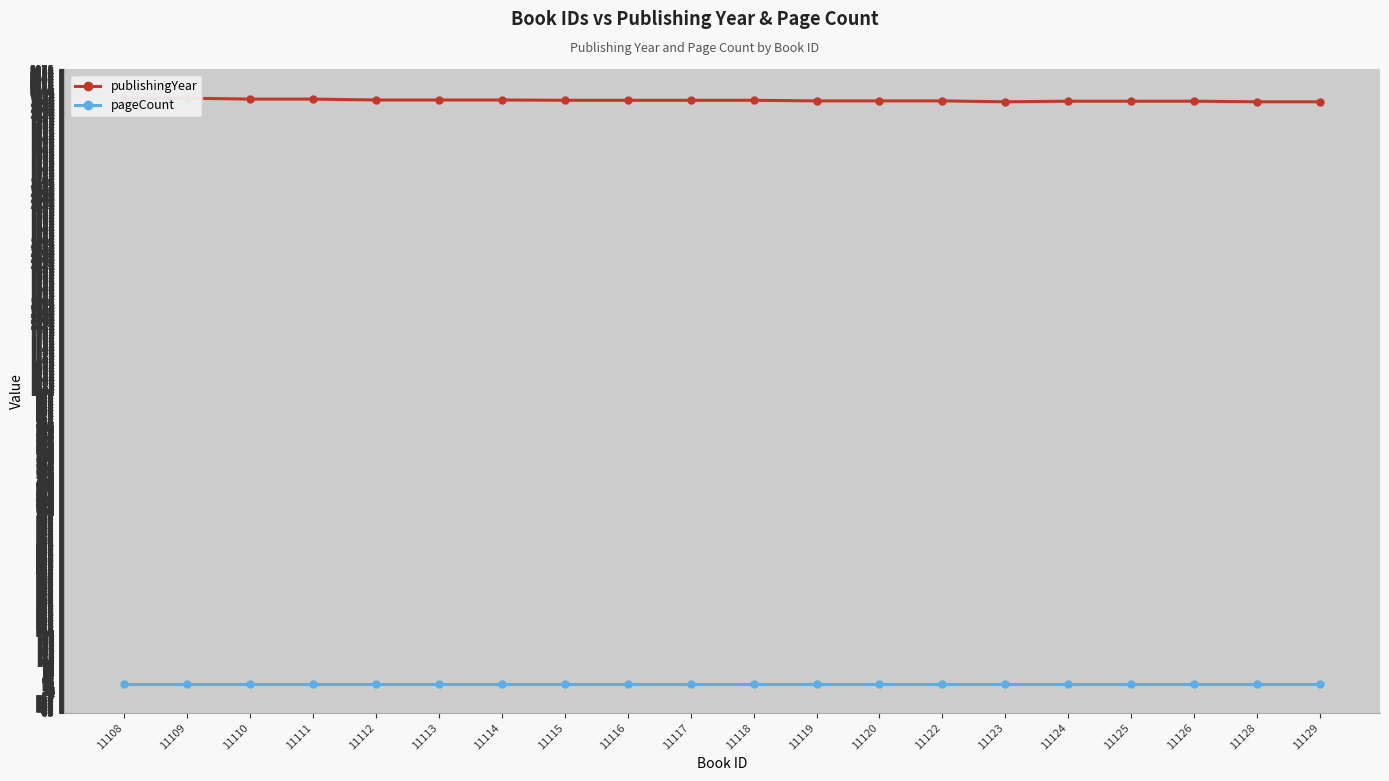

What is the sum of all publishingYear values?

39415